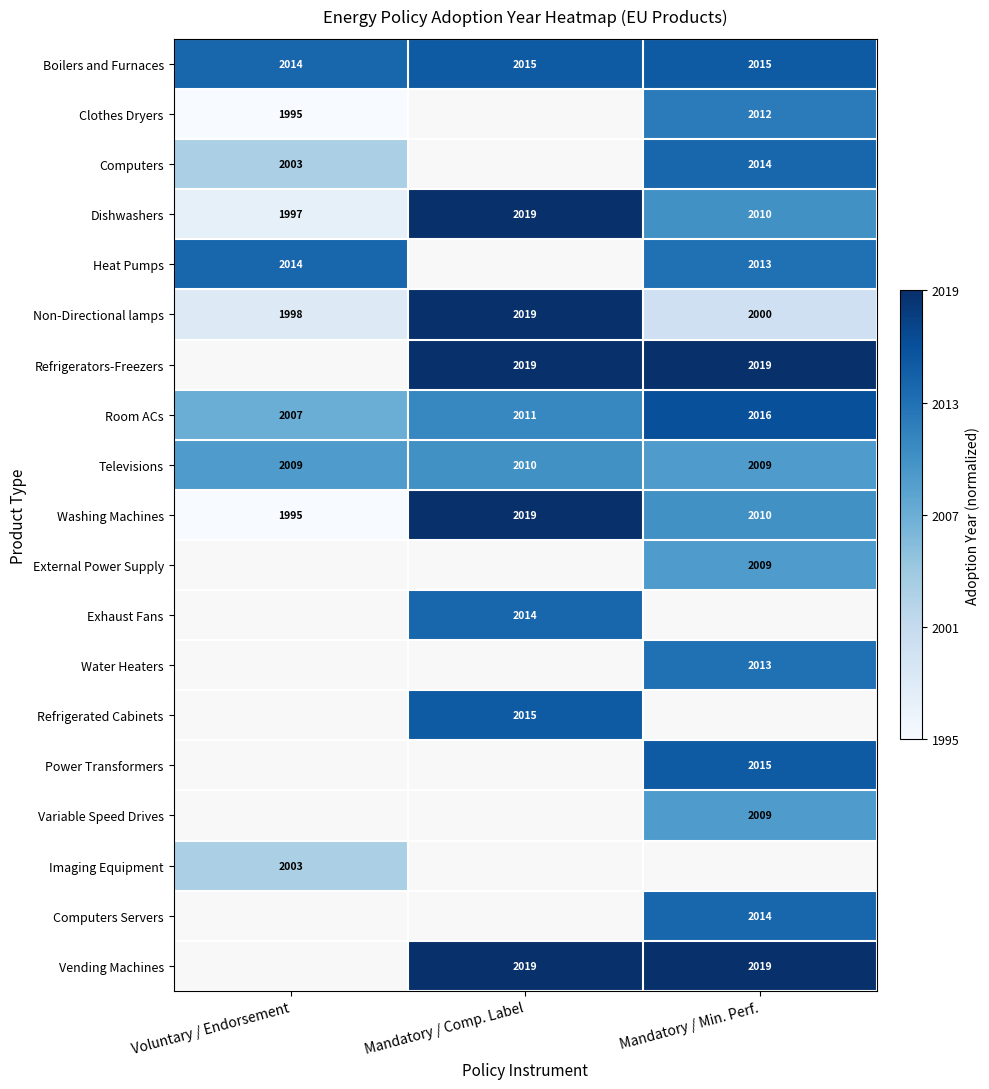

At which label does Dishwashers first exceed 2010?

Mandatory / Comp. Label